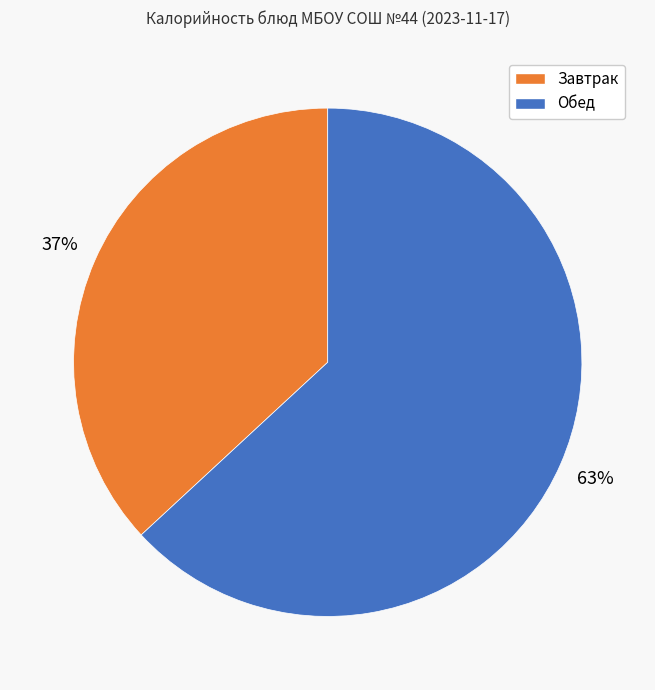

Do Завтрак and Обед together represent more than half of the pie?

Yes